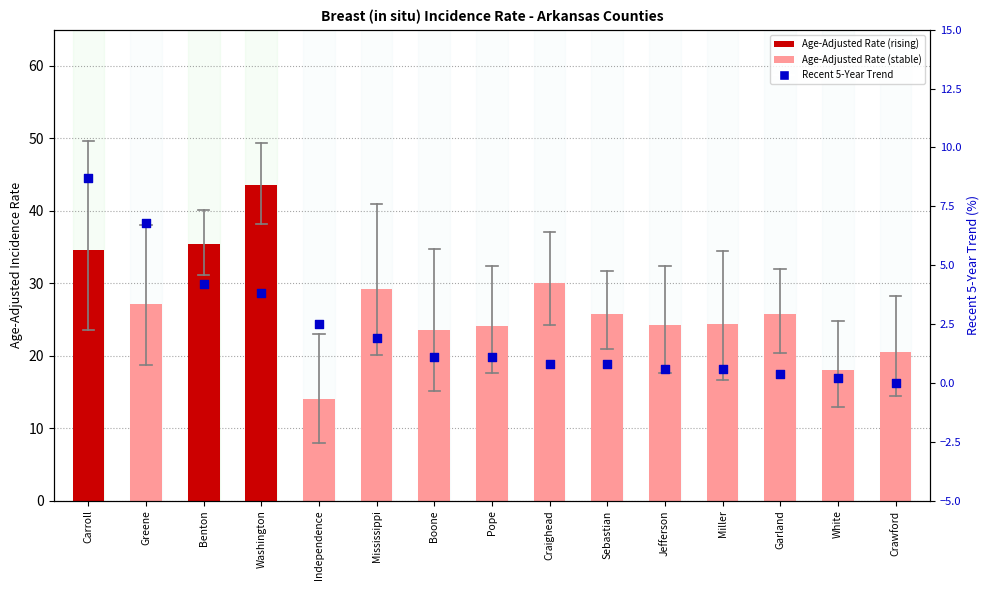

Is the value of Age-Adjusted Rate at Mississippi greater than the value of Recent 5-Year Trend at Boone?

Yes